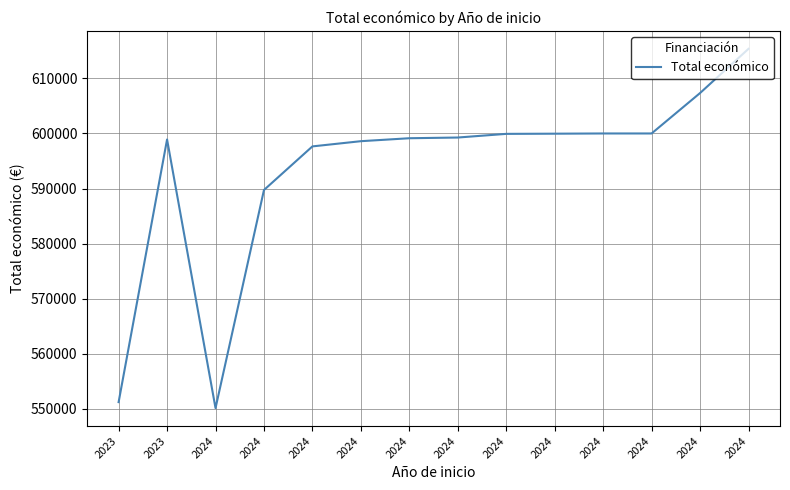

How many lines are shown in the chart?

1